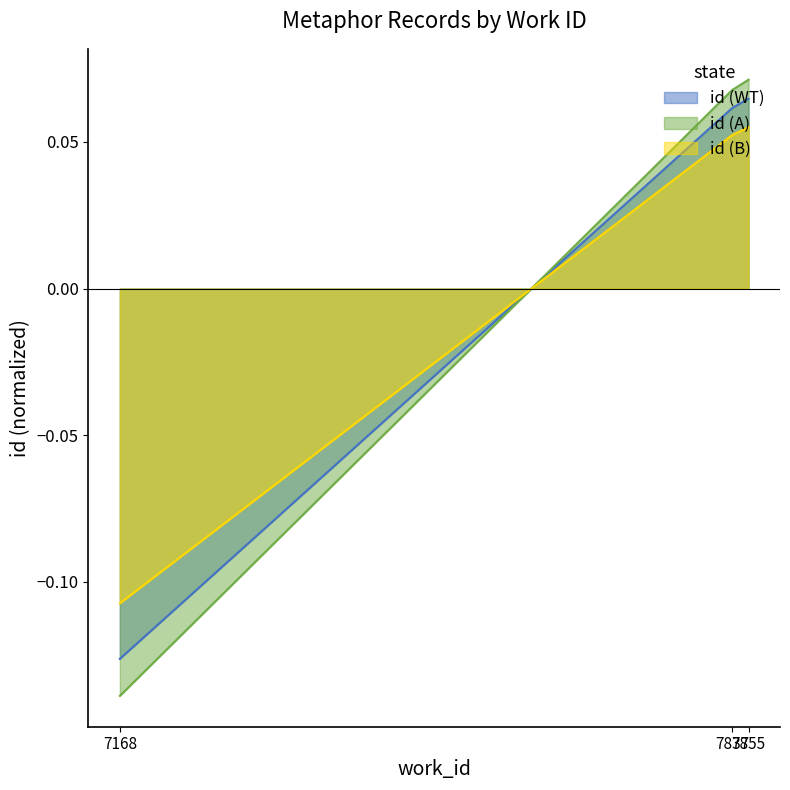

At which label does the data first exceed 0?

7837